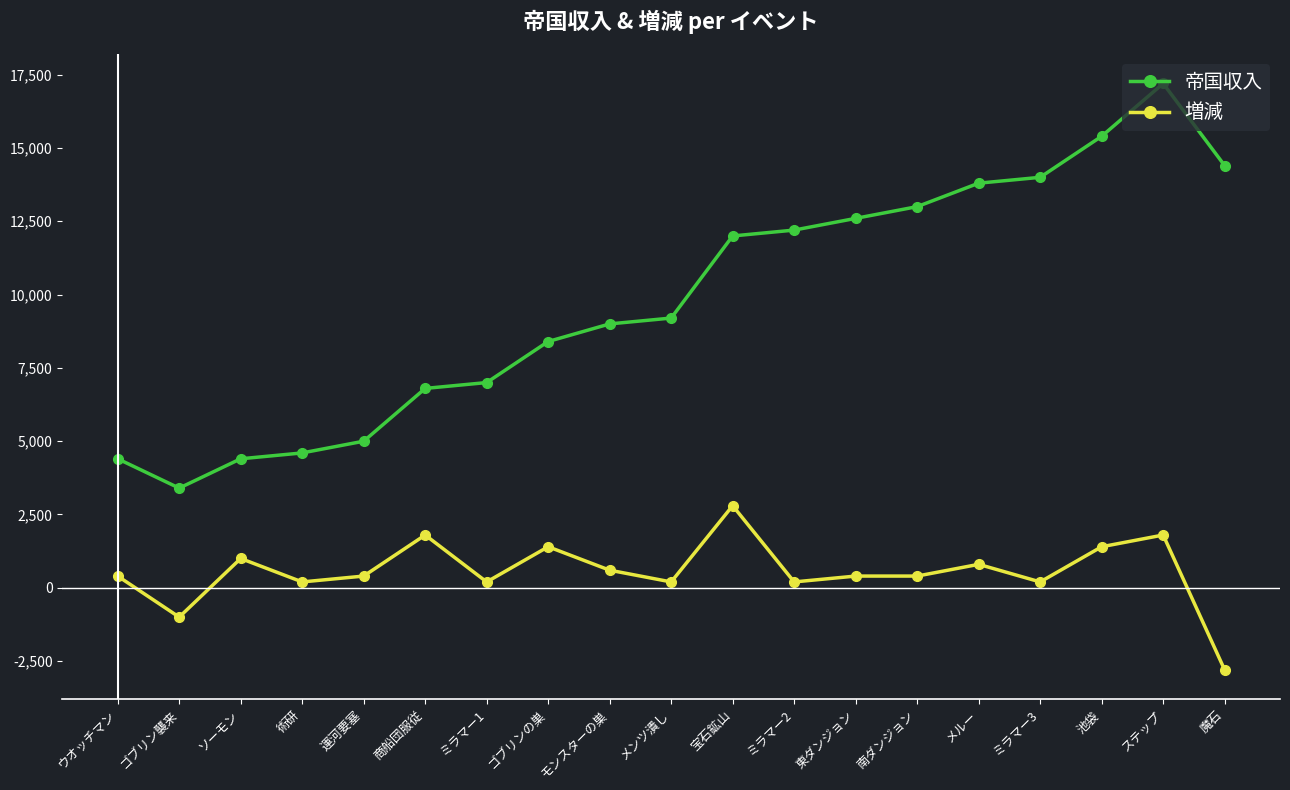

What is the sum of all 帝国収入 values?

186800